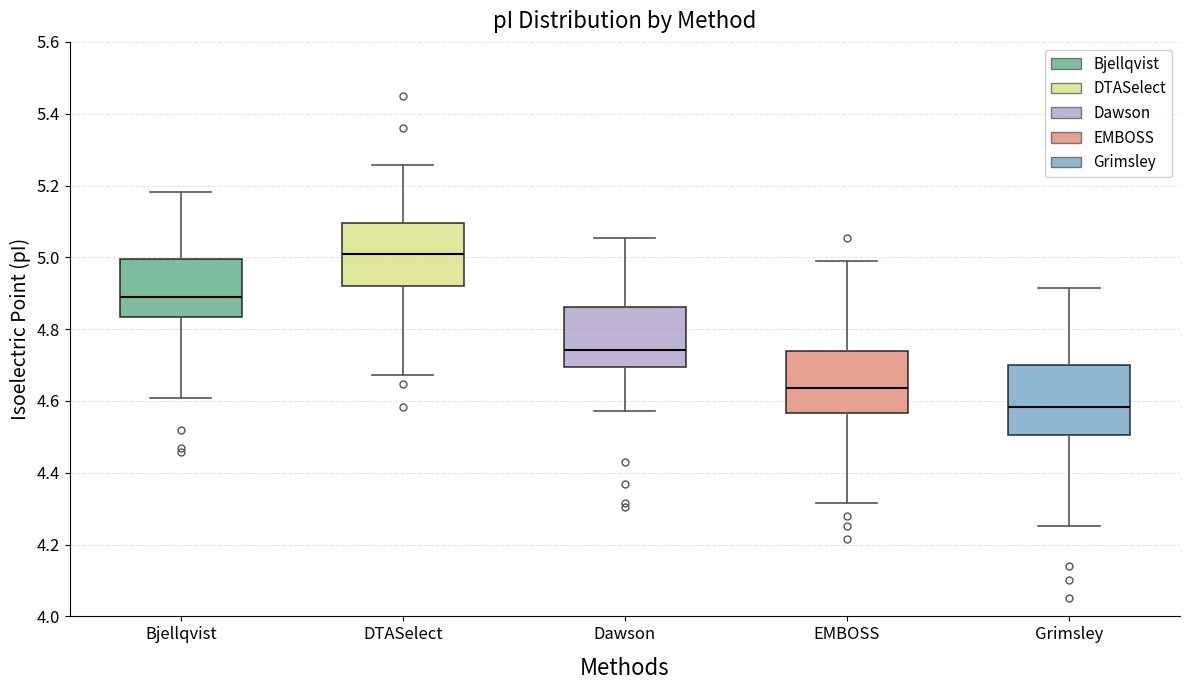

Which box has the highest median line?

DTASelect